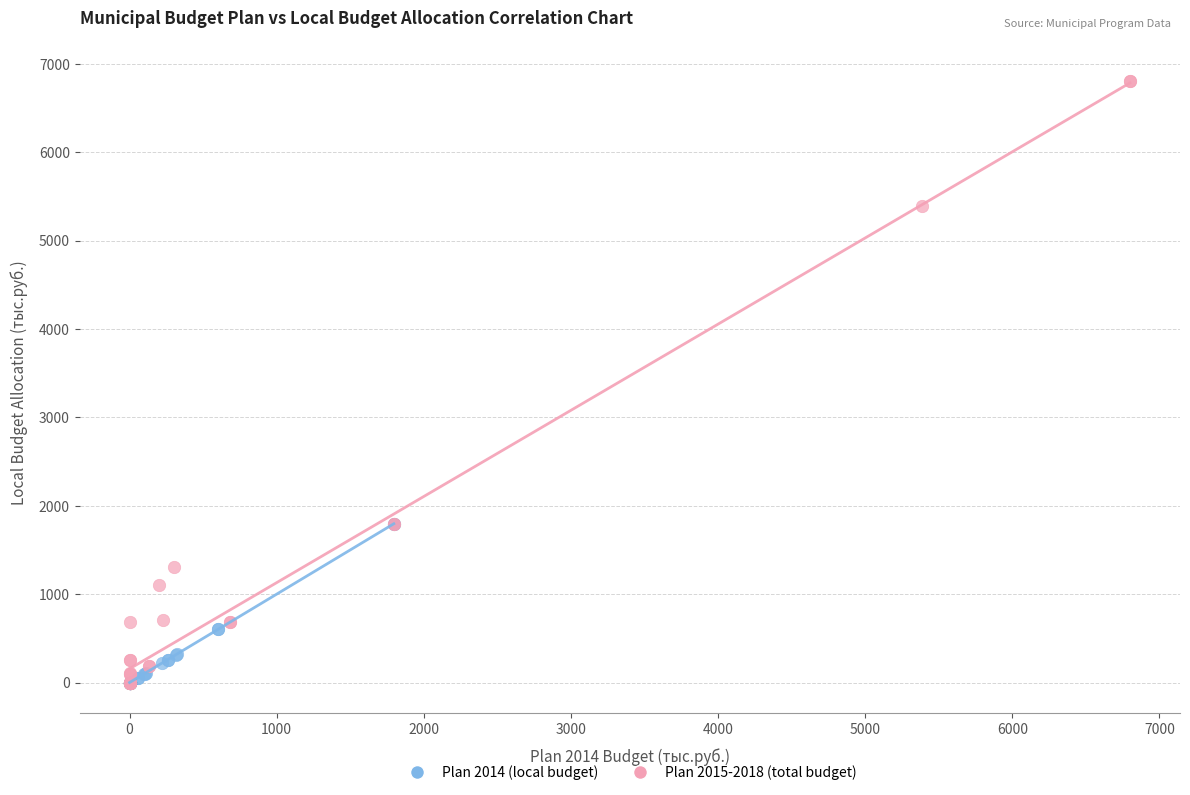

Which series reaches the maximum Y coordinate?

Plan 2015-2018 (total budget)